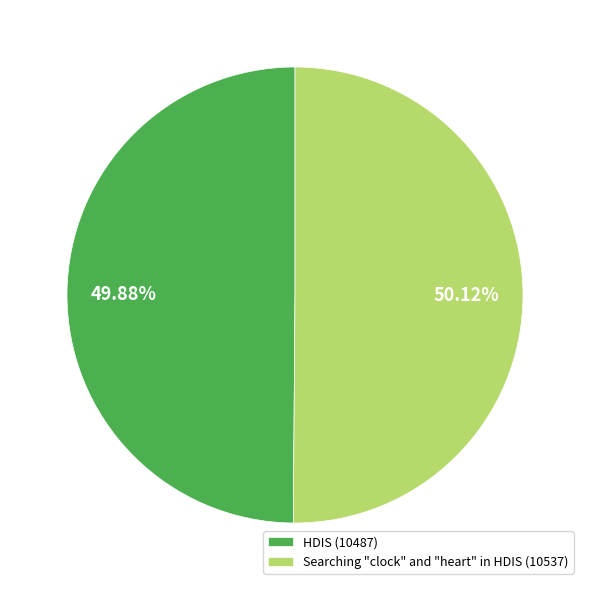

What is the ratio of the value at HDIS (10487) to the value at Searching "clock" and "heart" in HDIS (10537)?

1.0